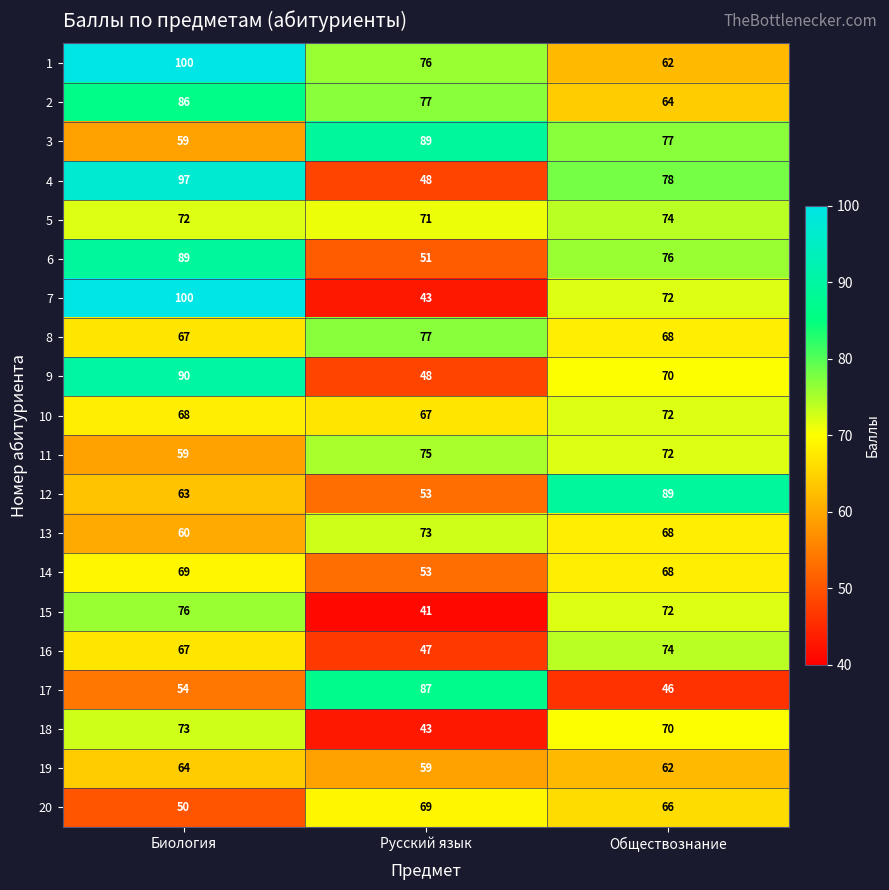

At which label does 19 first exceed 62?

Биология